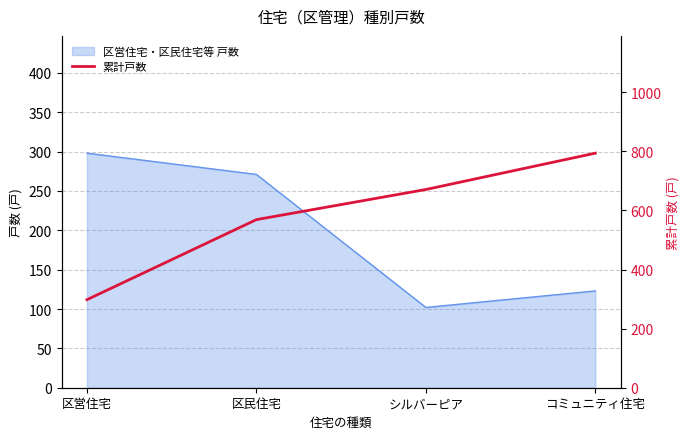

What is the greatest value displayed?

794